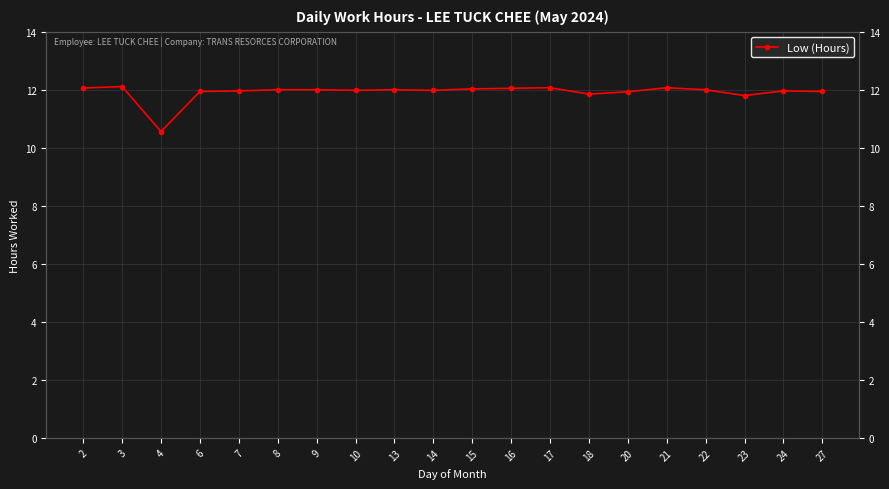

Does the chart have visible grid lines?

Yes